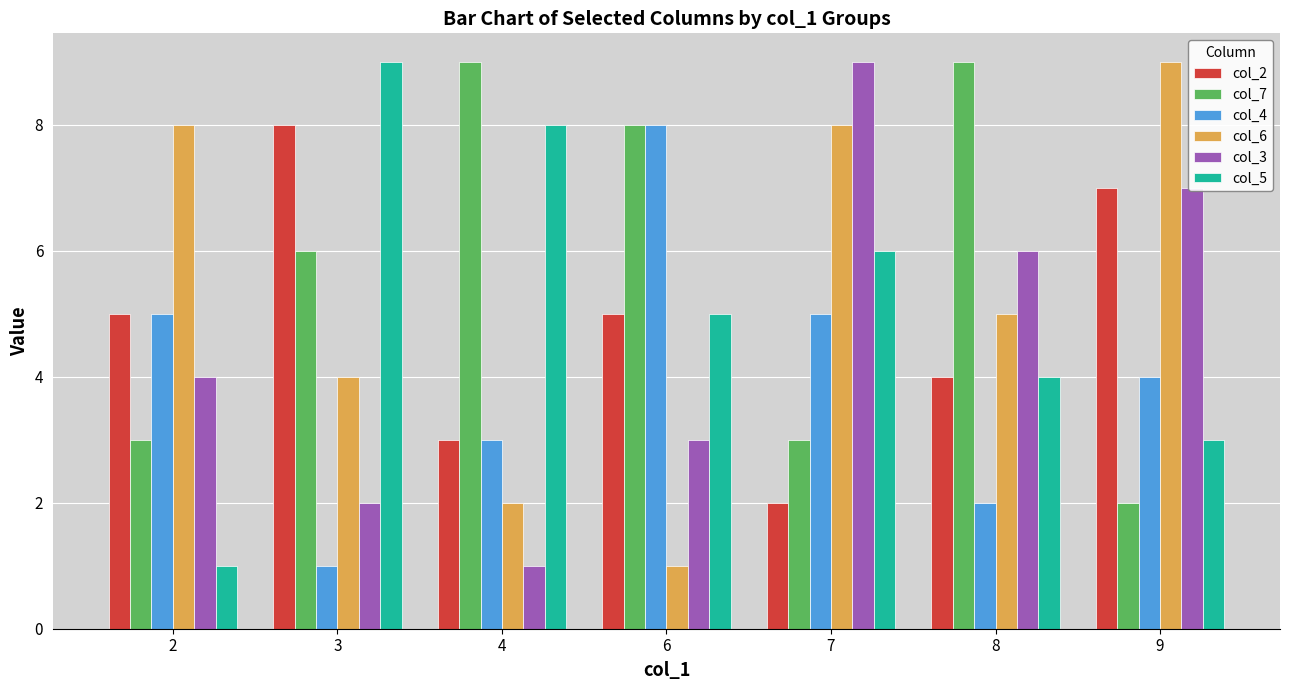

How many values in the col_7 series are below 6?

3